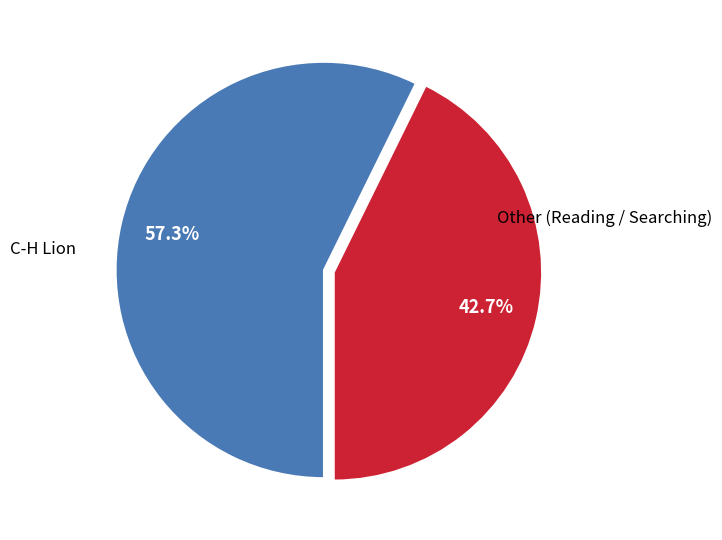

Is there any slice that represents more than half of the pie?

Yes